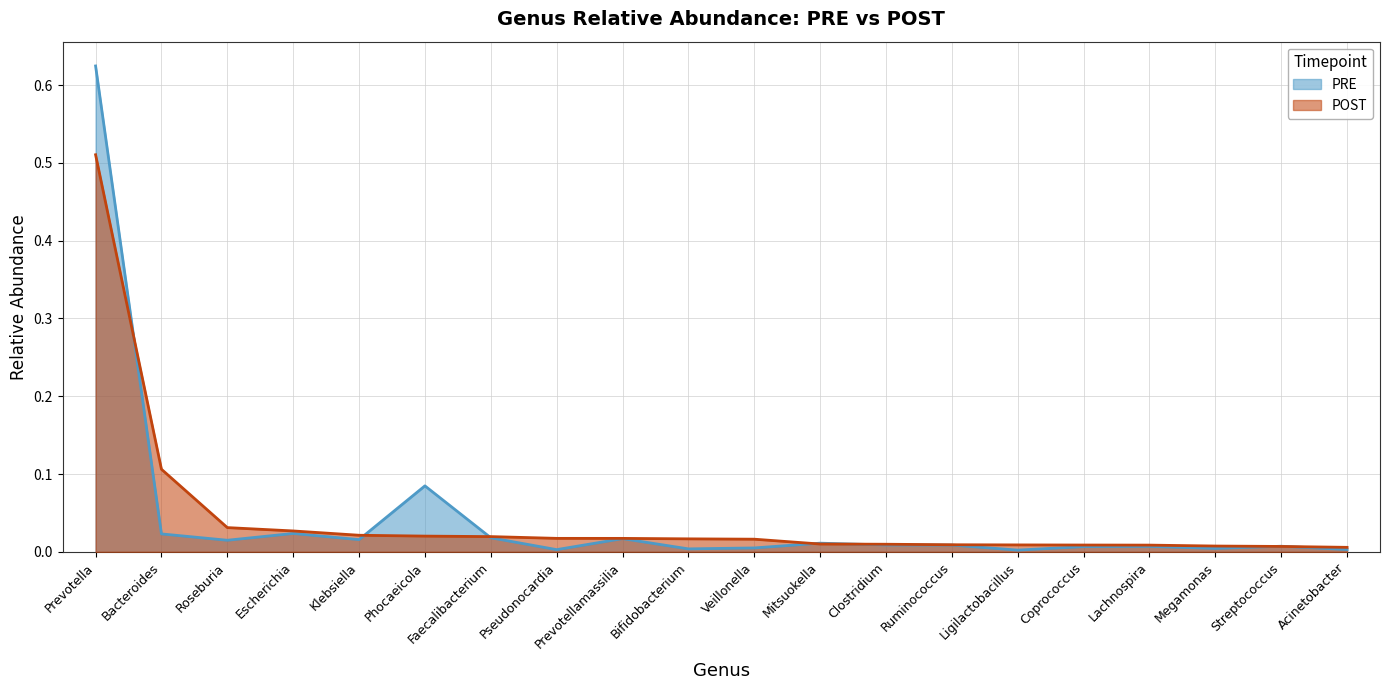

Where is PRE nearest to the value 0?

Ligilactobacillus